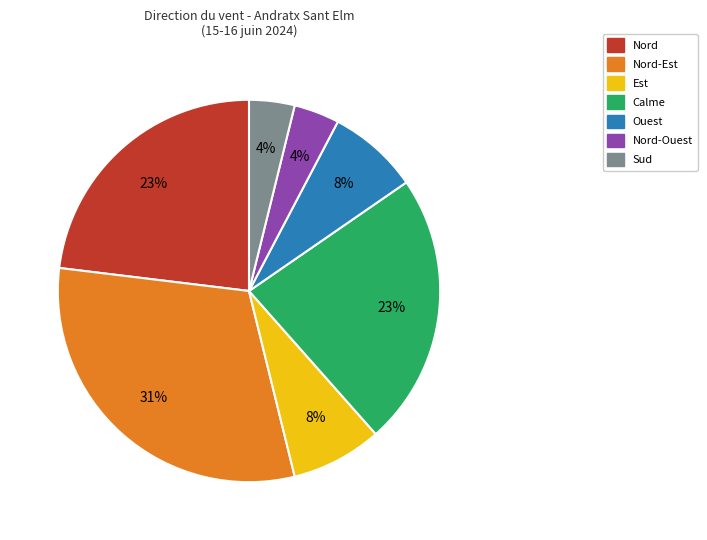

How many segments does this pie chart have?

7